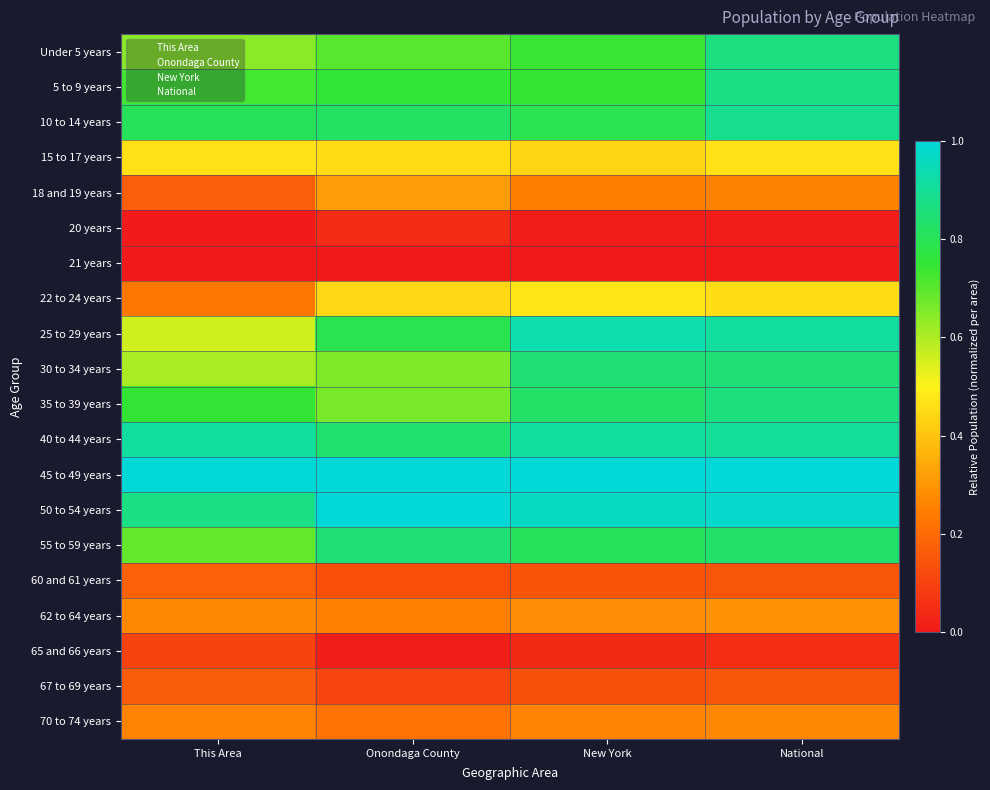

Between This Area and New York, which is larger?

New York